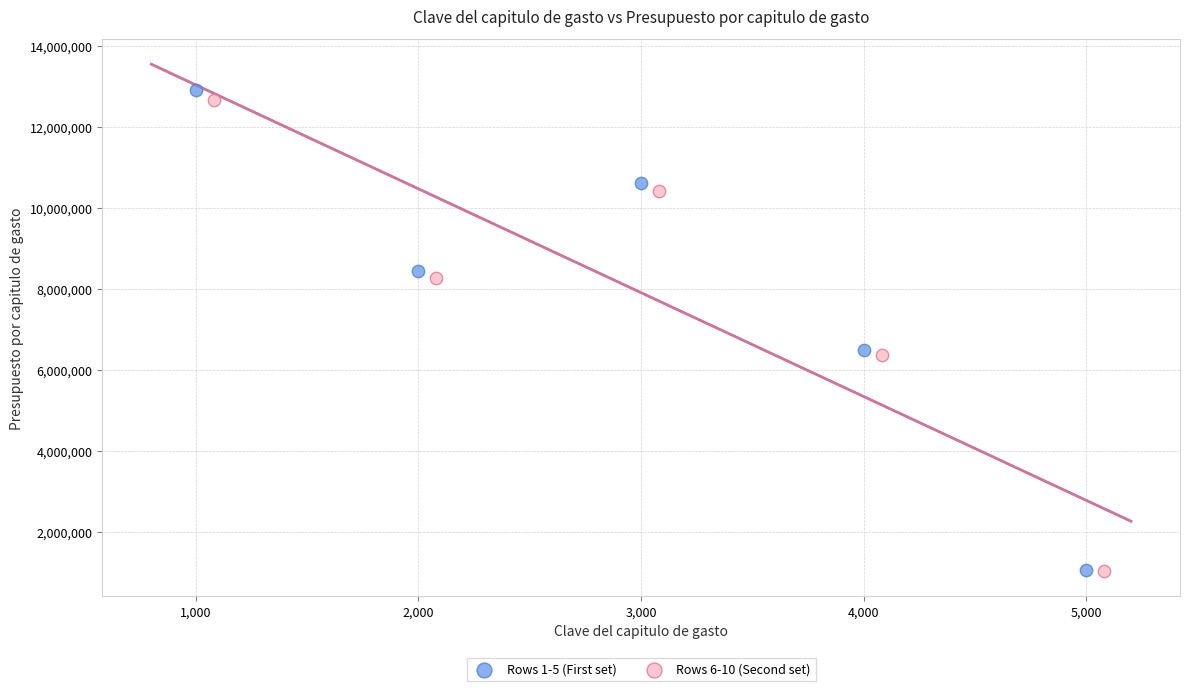

Which series has the largest Y range (max minus min)?

Rows 1-5 (First set)